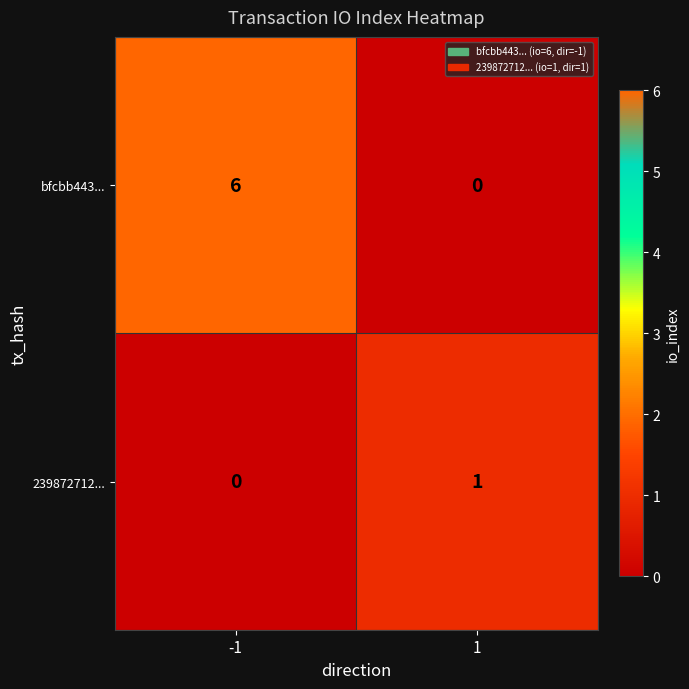

Which series has the widest spread of values?

bfcbb443...